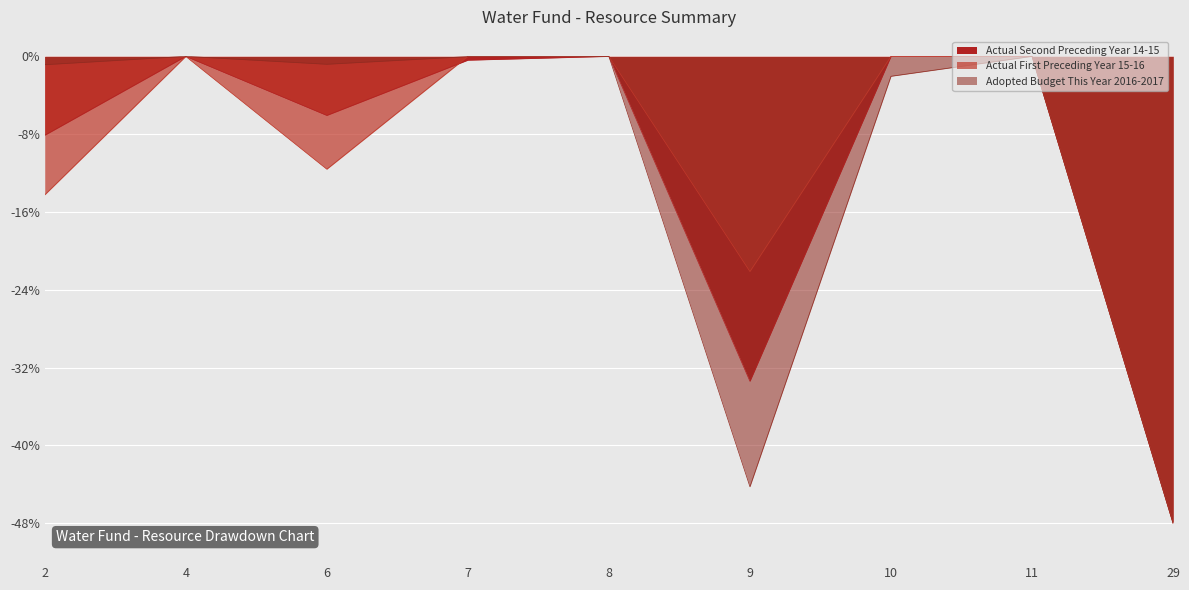

At which label does Actual Second Preceding Year 14-15 reach its peak?

10